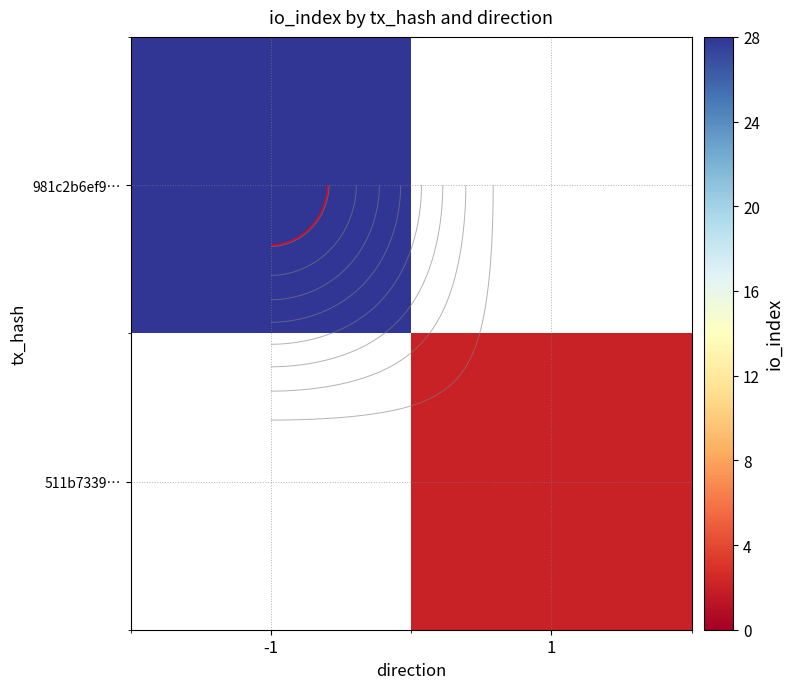

True or false: 511b7339… has a value of 0.8 at 1.

False